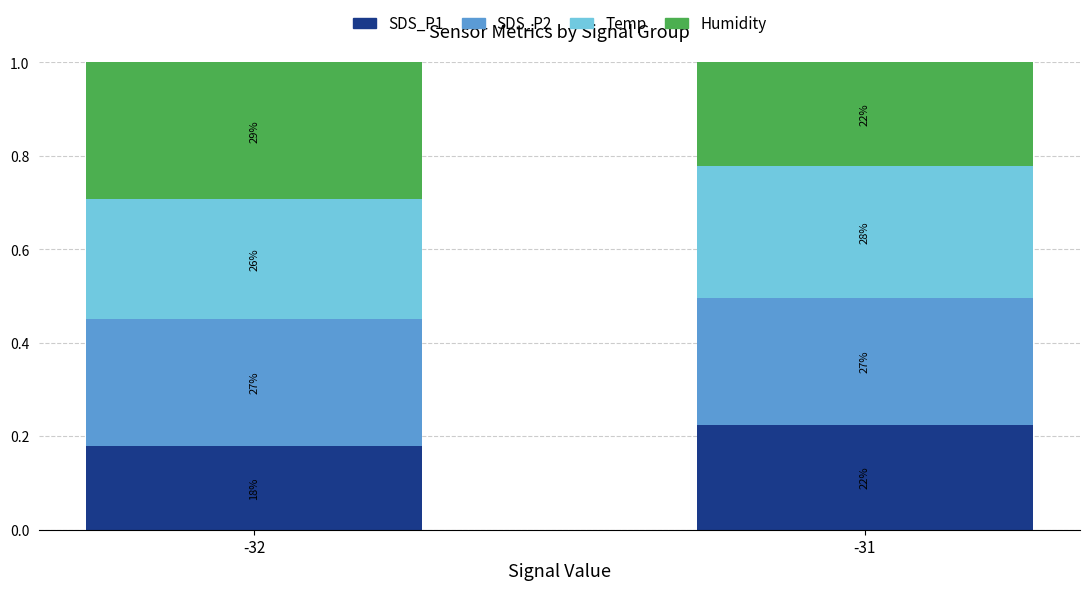

Does the chart contain any negative values?

No